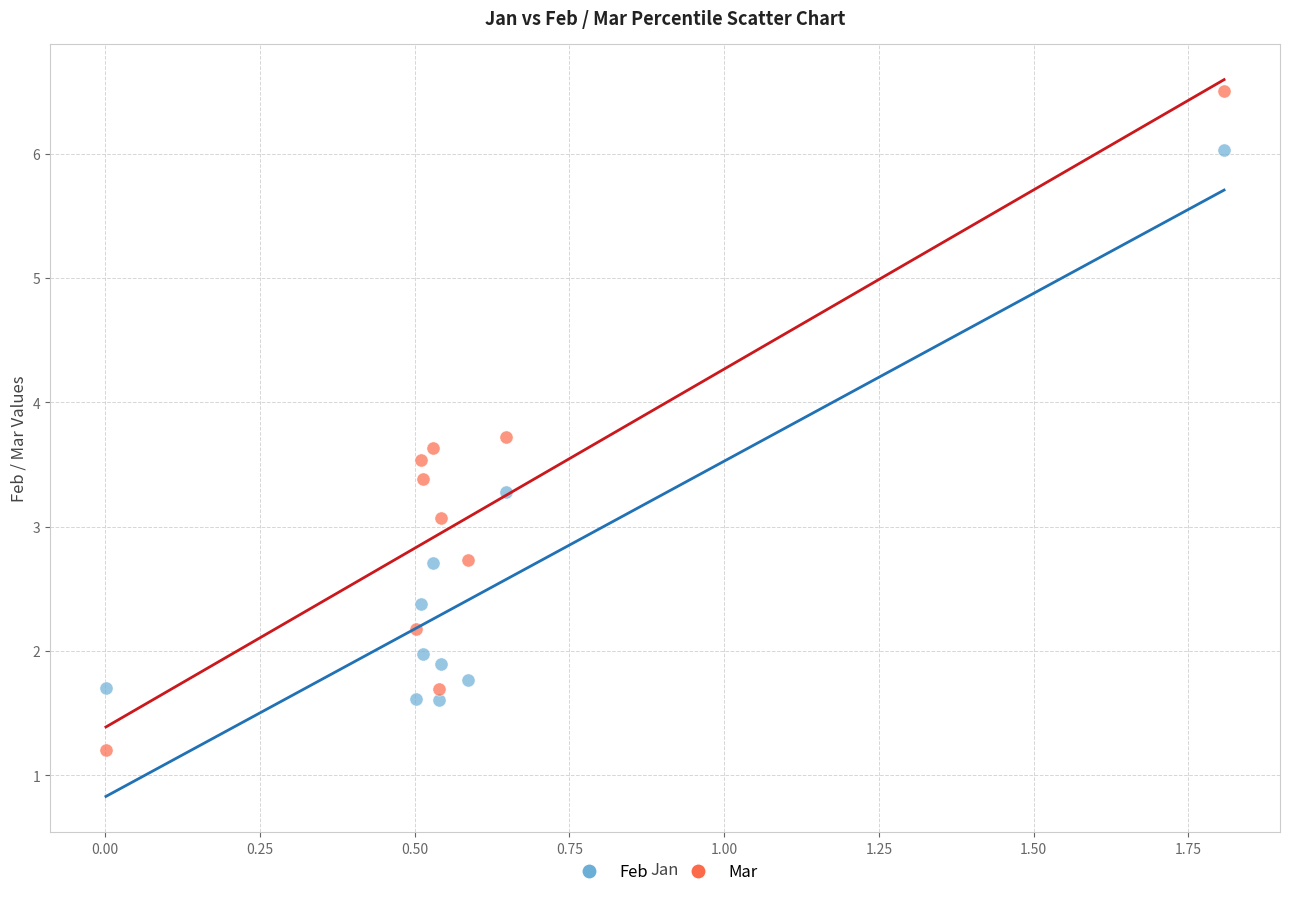

Which series contains the lowest Y value?

Mar